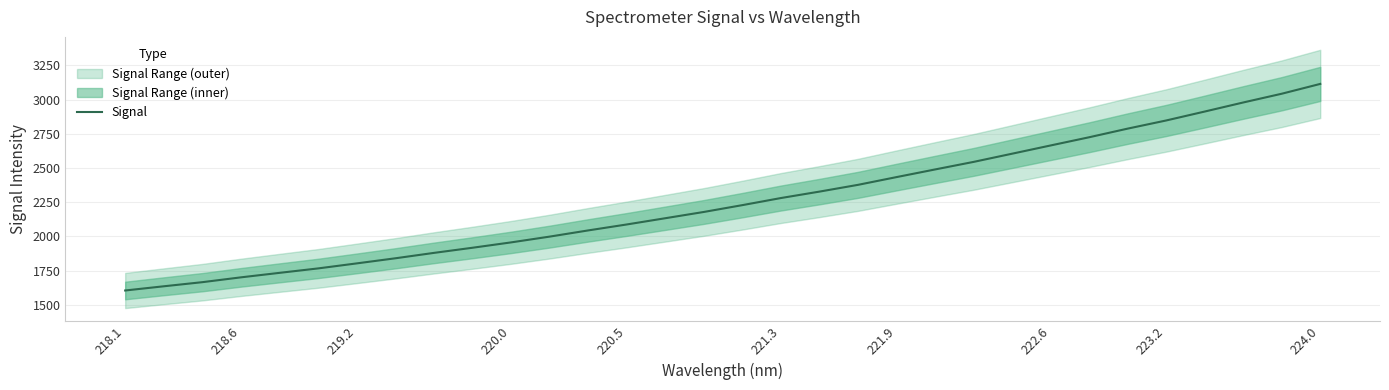

The Signal series shows 2664.6 at 222.6. True or false?

True